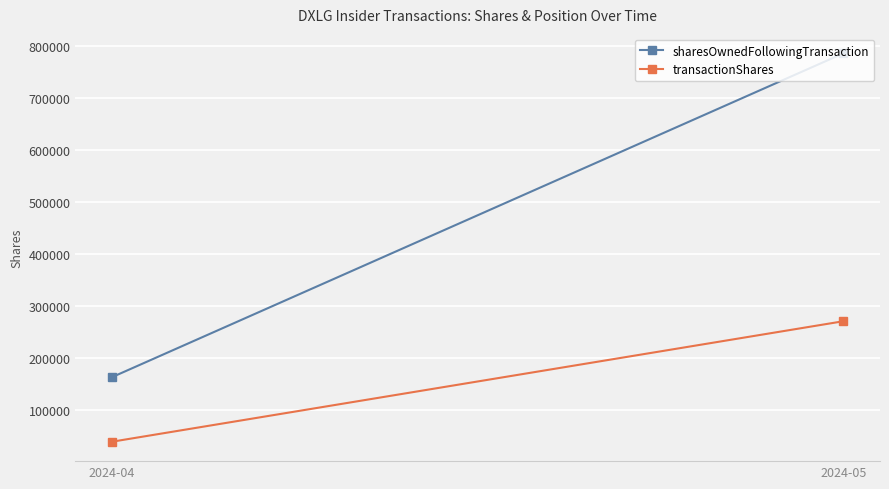

Which series changed the most between 2024-04 and 2024-05?

sharesOwnedFollowingTransaction